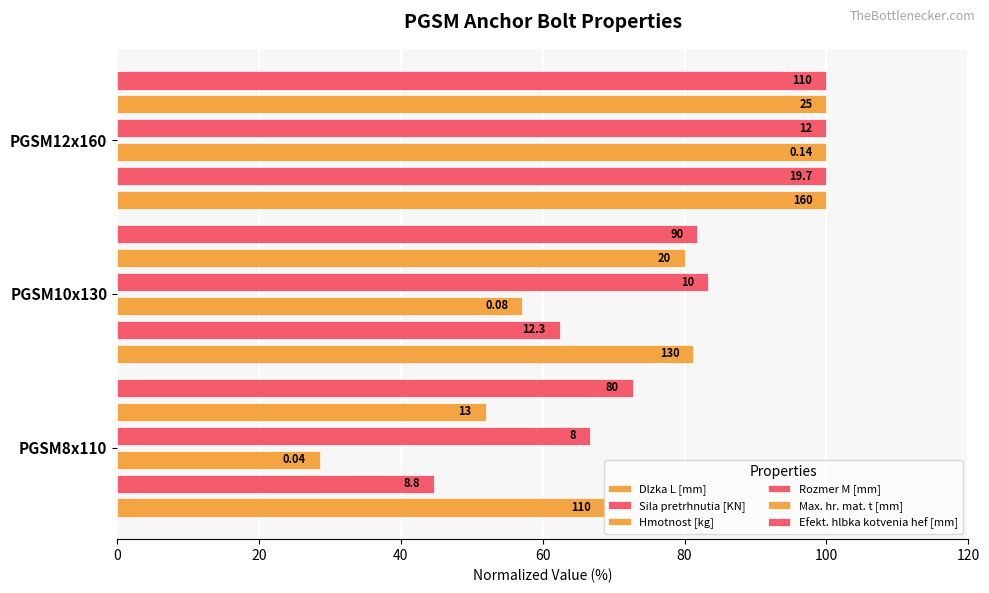

What is the smallest value displayed?

28.6